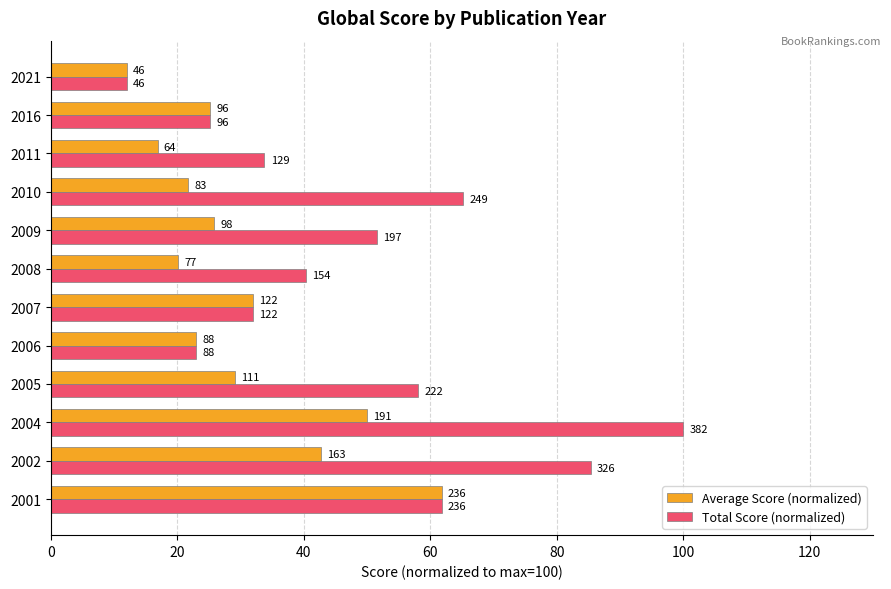

What position from the left is 0?

1